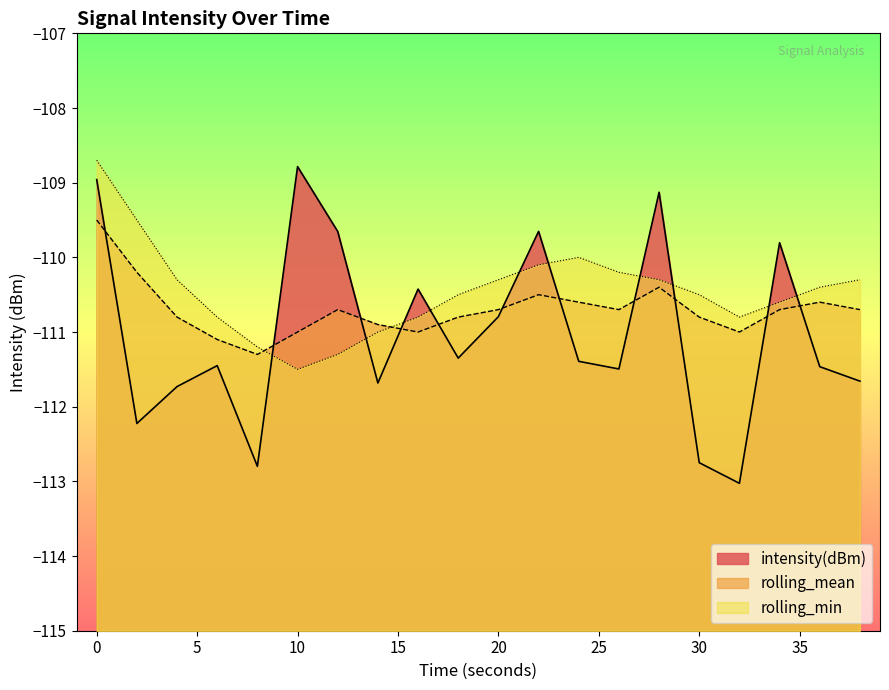

Which series ends up on top after the final intersection of rolling_mean and intensity(dBm)?

rolling_mean